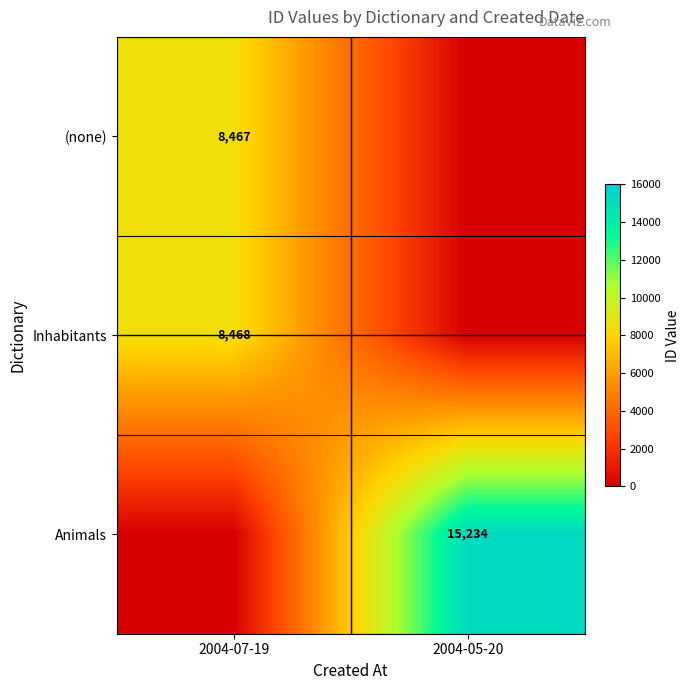

The value of (none) at 2004-07-19 is 8467. True or false?

True